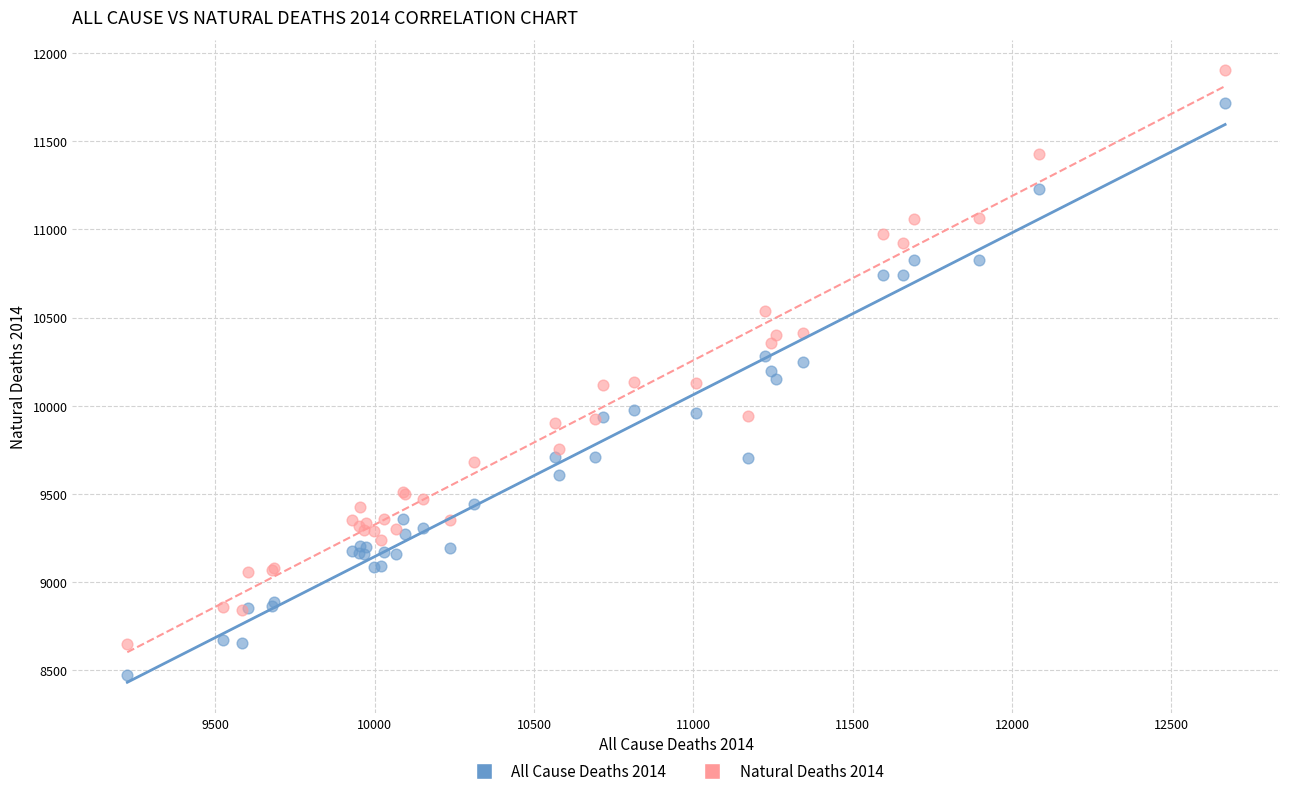

Which series has the largest Y range (max minus min)?

Natural Deaths 2014